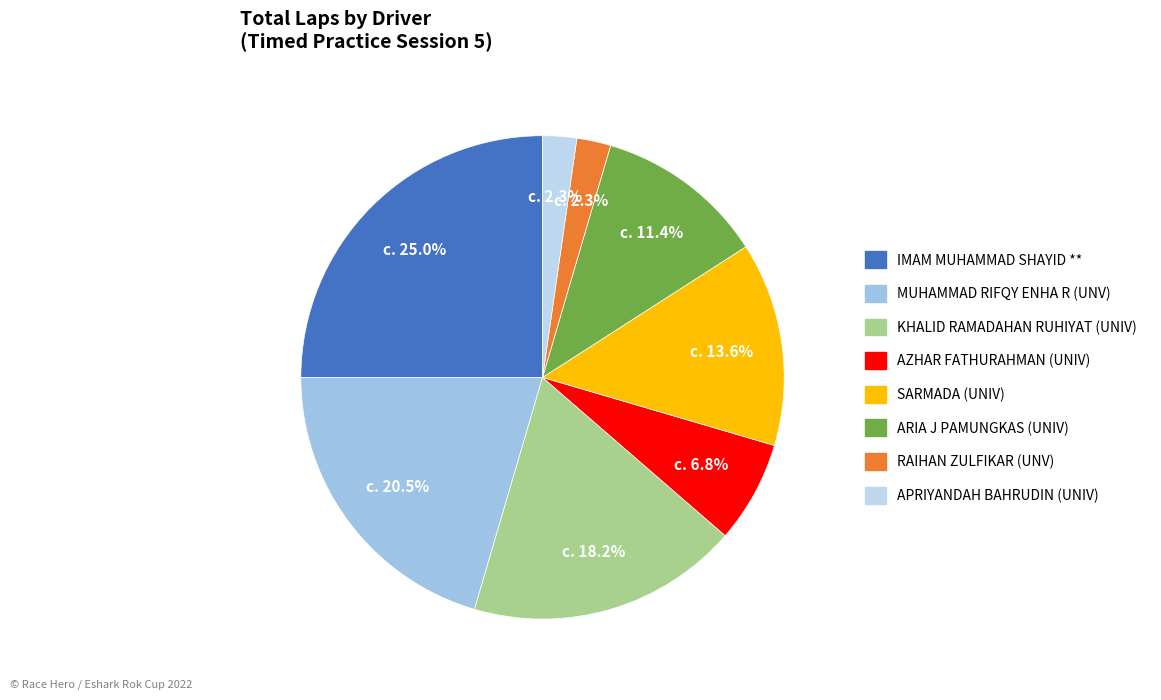

Which category has the biggest portion of the pie?

IMAM MUHAMMAD SHAYID **